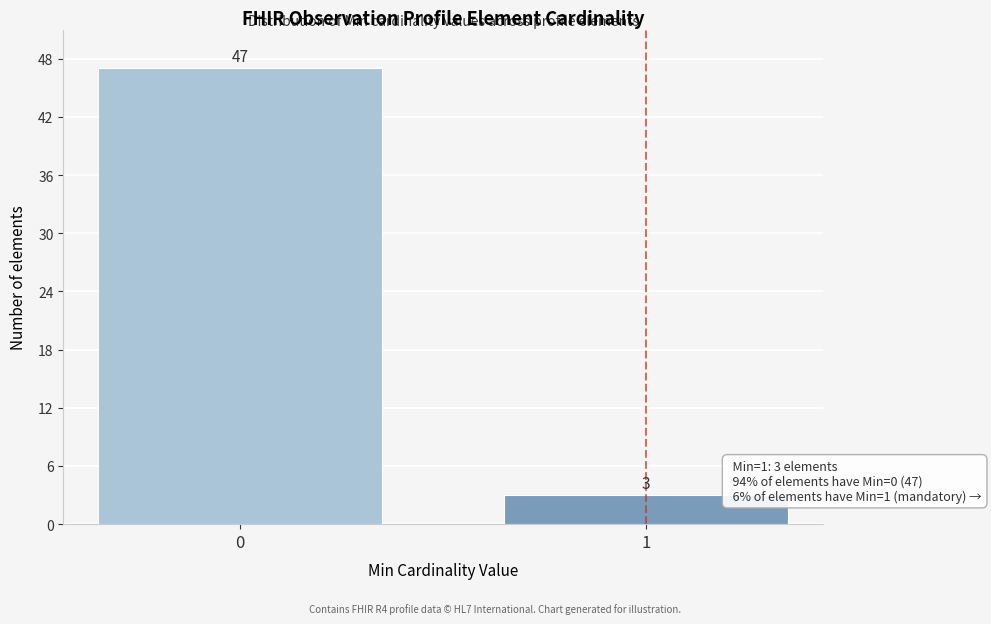

Reading left to right, transcribe all the data shown in this chart.

0=47	1=3